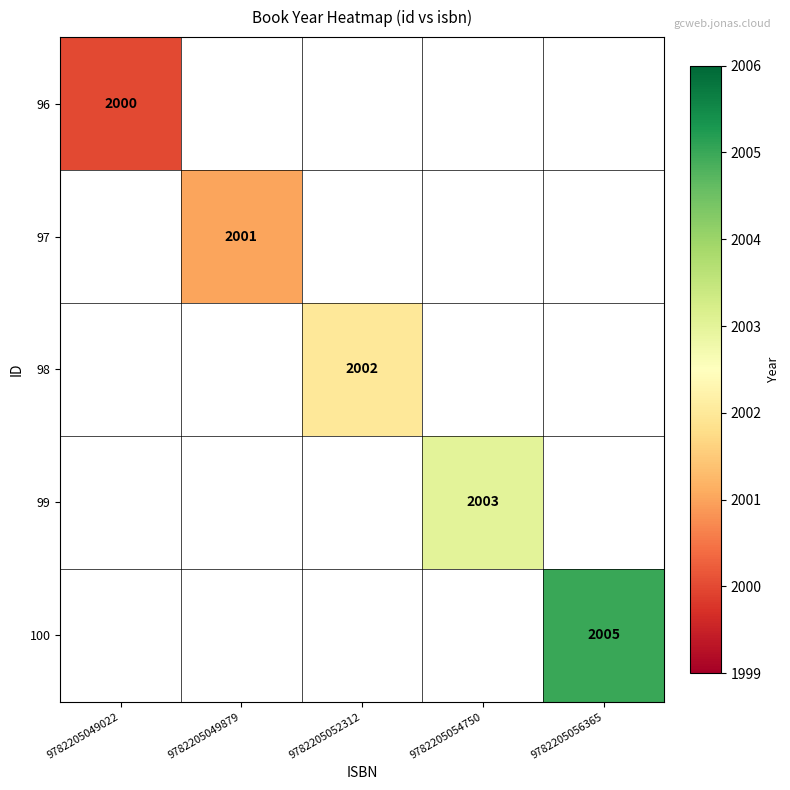

The value of 97 at 9782205049879 is 639. True or false?

False